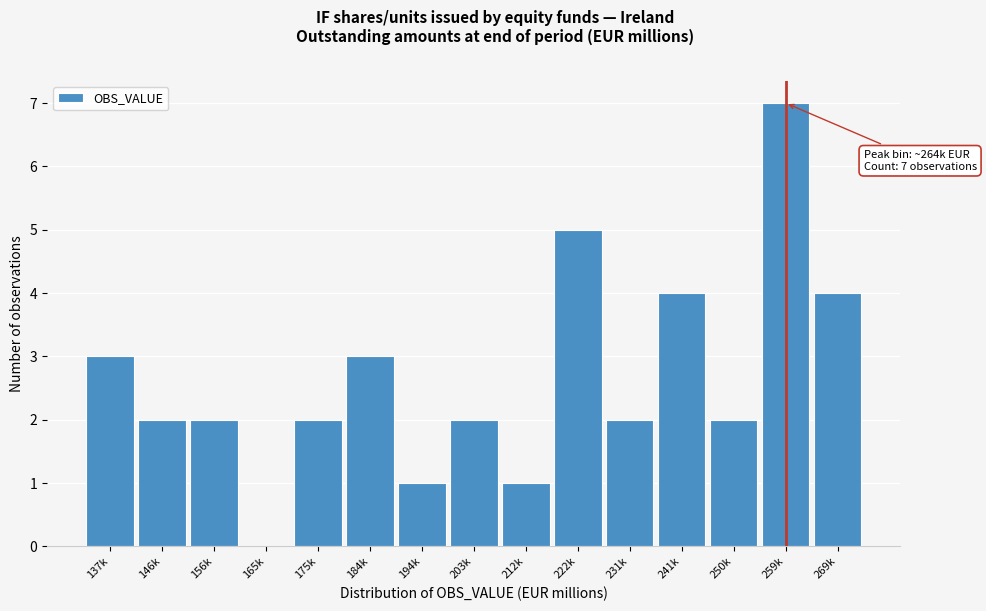

Reading right to left, what are all the values shown in this chart?

269k=4	259k=7	250k=2	241k=4	231k=2	222k=5	212k=1	203k=2	194k=1	184k=3	175k=2	165k=0	156k=2	146k=2	137k=3